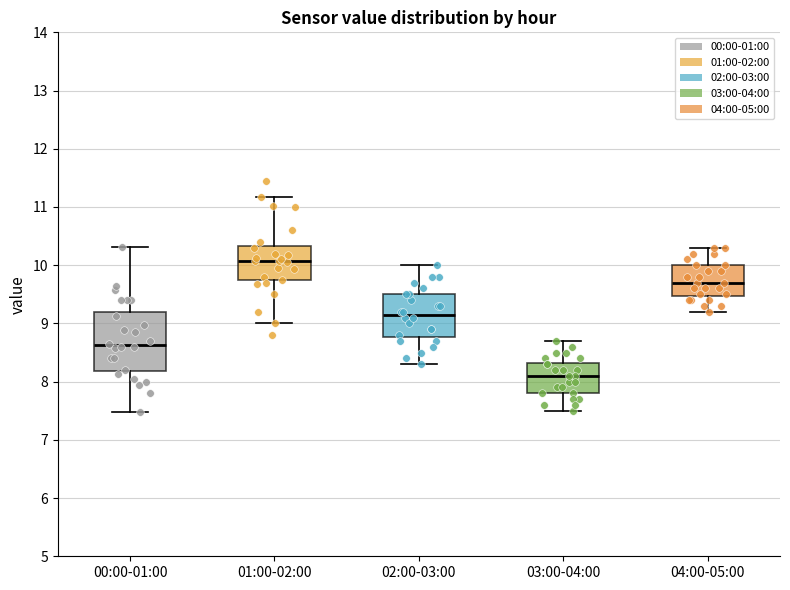

Reading left to right, transcribe this box plot: for each box, give where its median line is, the range the box spans, and where its two whiskers end, as read against the y-axis. The values are not printed on the chart, so give them approximately, as read against the axis.

00:00-01:00: median 8.6, box 8.2 to 9.2, whiskers 7.5 to 10.3
01:00-02:00: median 10.1, box 9.7 to 10.3, whiskers 9.0 to 11.2
02:00-03:00: median 9.2, box 8.8 to 9.5, whiskers 8.3 to 10.0
03:00-04:00: median 8.1, box 7.8 to 8.3, whiskers 7.5 to 8.7
04:00-05:00: median 9.7, box 9.5 to 10.0, whiskers 9.2 to 10.3